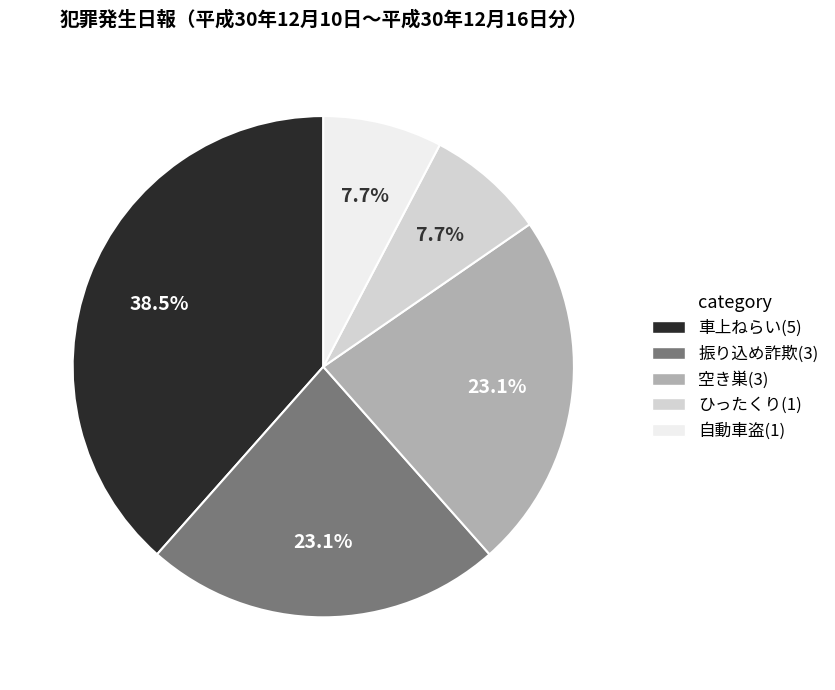

Is there any slice that represents more than half of the pie?

No